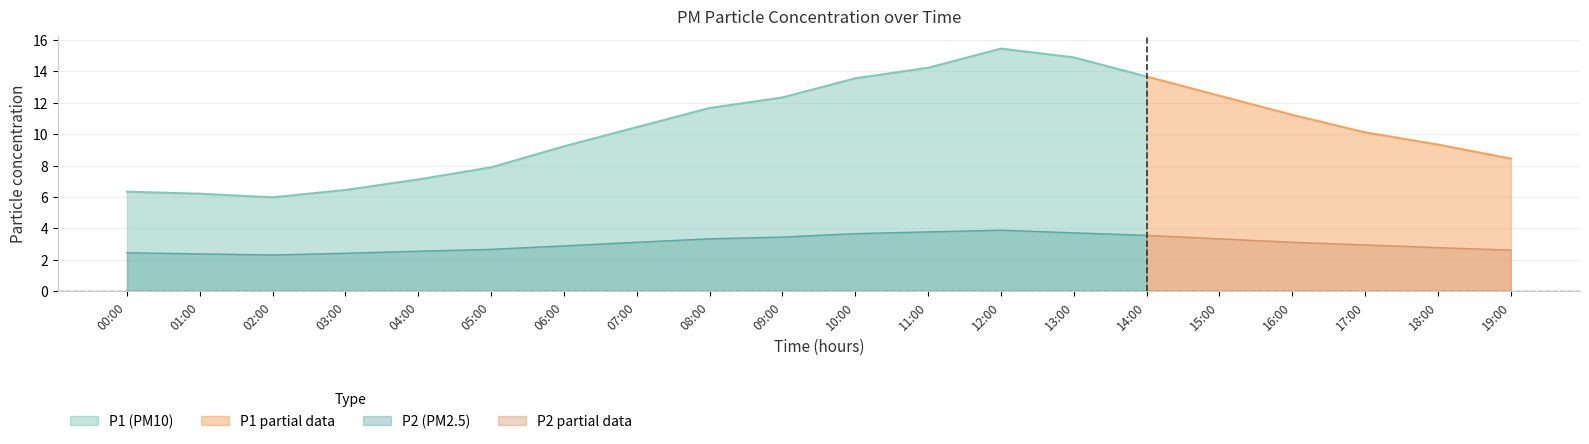

How many values in the P1 series exceed 10?

11